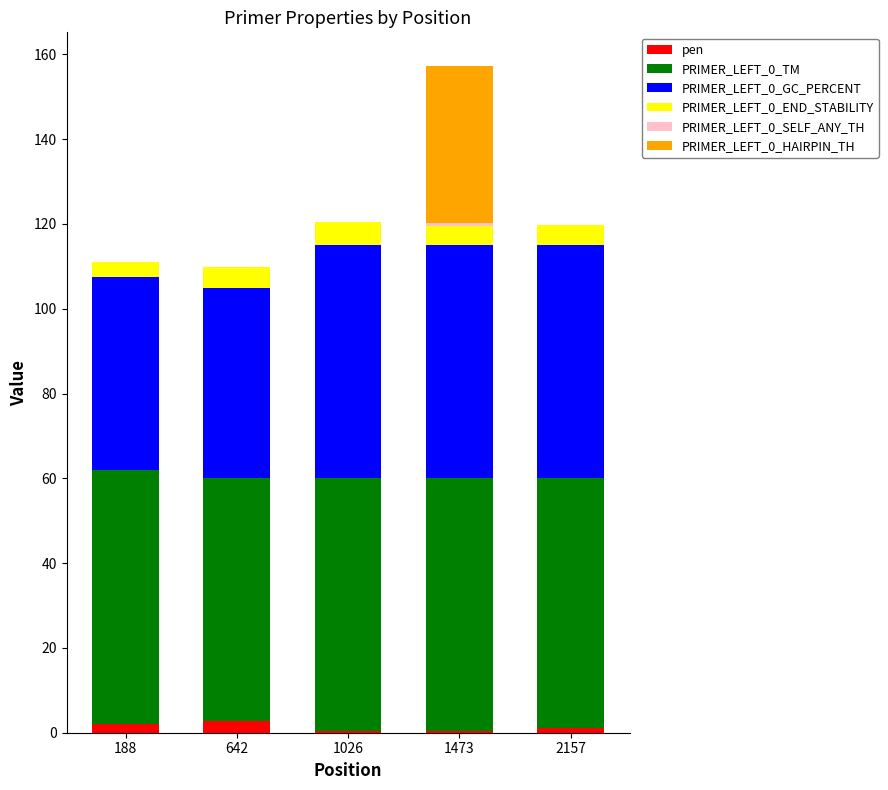

What is the sum of all pen values?

6.8